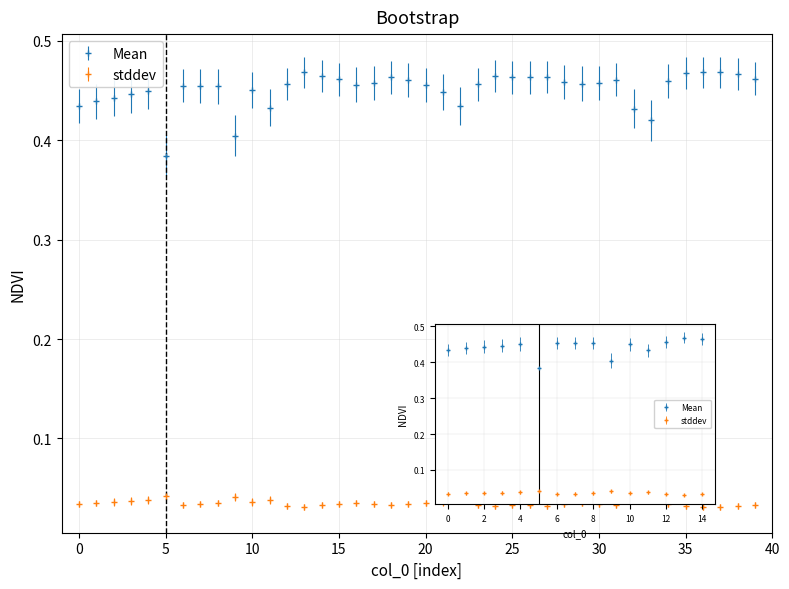

What is the label of the 26th point from the right?

14